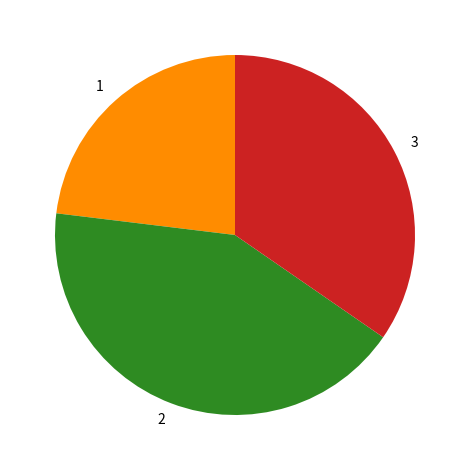

True or false: 1 accounts for 23% of the total.

True